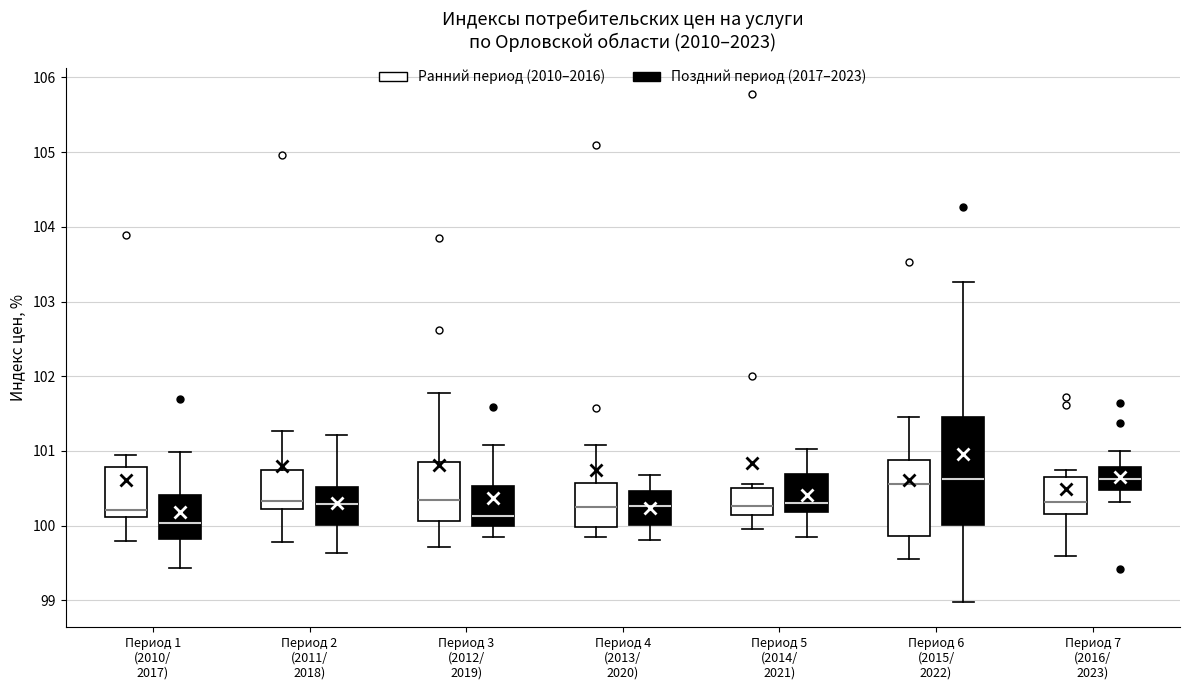

Reading left to right, transcribe this box plot: for each box, give where its median line is, the range the box spans, and where its two whiskers end, as read against the y-axis. The values are not printed on the chart, so give them approximately, as read against the axis.

Период 1 (2010/ 2017) (Ранний период (2010–2016)): median 100.2, box 100.1 to 100.8, whiskers 99.8 to 101.0
Период 1 (2010/ 2017) (Поздний период (2017–2023)): median 100.0, box 99.8 to 100.4, whiskers 99.4 to 101.0
Период 2 (2011/ 2018) (Ранний период (2010–2016)): median 100.3, box 100.2 to 100.7, whiskers 99.8 to 101.3
Период 2 (2011/ 2018) (Поздний период (2017–2023)): median 100.3, box 100.0 to 100.5, whiskers 99.6 to 101.2
Период 3 (2012/ 2019) (Ранний период (2010–2016)): median 100.4, box 100.1 to 100.9, whiskers 99.7 to 101.8
Период 3 (2012/ 2019) (Поздний период (2017–2023)): median 100.1, box 100.0 to 100.5, whiskers 99.9 to 101.1
Период 4 (2013/ 2020) (Ранний период (2010–2016)): median 100.3, box 100.0 to 100.6, whiskers 99.9 to 101.1
Период 4 (2013/ 2020) (Поздний период (2017–2023)): median 100.3, box 100.0 to 100.5, whiskers 99.8 to 100.7
Период 5 (2014/ 2021) (Ранний период (2010–2016)): median 100.3, box 100.1 to 100.5, whiskers 100.0 to 100.6
Период 5 (2014/ 2021) (Поздний период (2017–2023)): median 100.3, box 100.2 to 100.7, whiskers 99.9 to 101.0
Период 6 (2015/ 2022) (Ранний период (2010–2016)): median 100.6, box 99.9 to 100.9, whiskers 99.6 to 101.5
Период 6 (2015/ 2022) (Поздний период (2017–2023)): median 100.6, box 100.0 to 101.5, whiskers 99.0 to 103.3
Период 7 (2016/ 2023) (Ранний период (2010–2016)): median 100.3, box 100.2 to 100.7, whiskers 99.6 to 100.7 (just above the box's upper edge)
Период 7 (2016/ 2023) (Поздний период (2017–2023)): median 100.6, box 100.5 to 100.8, whiskers 100.3 to 101.0